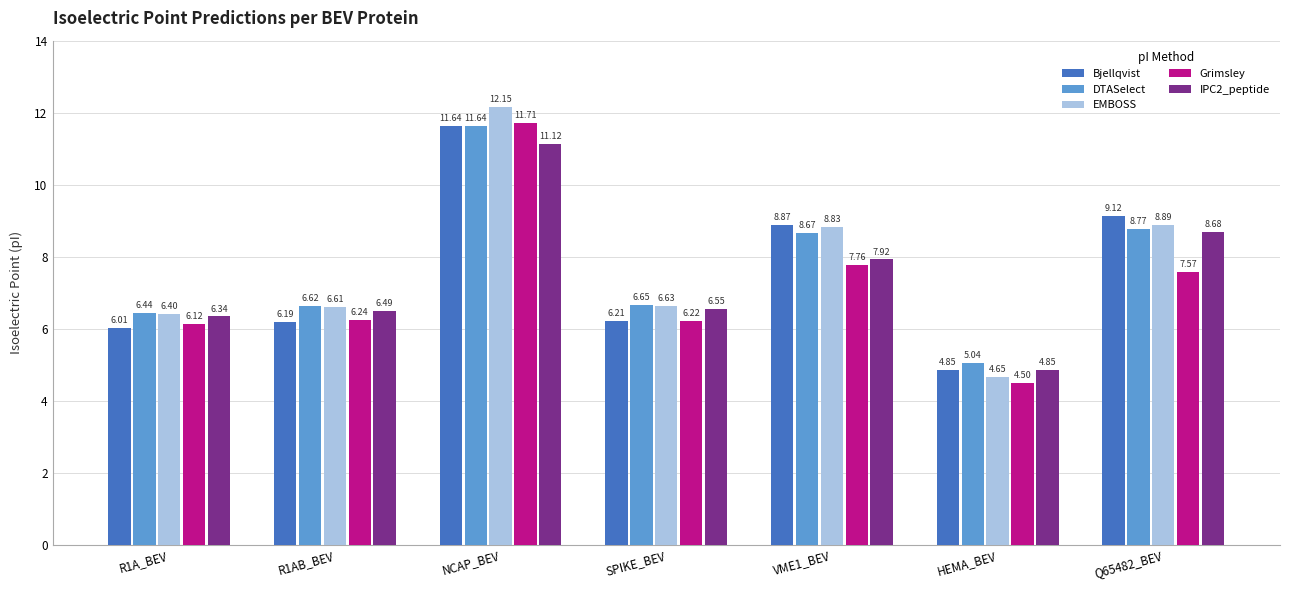

Between R1AB_BEV and VME1_BEV, which series saw the biggest shift?

Bjellqvist